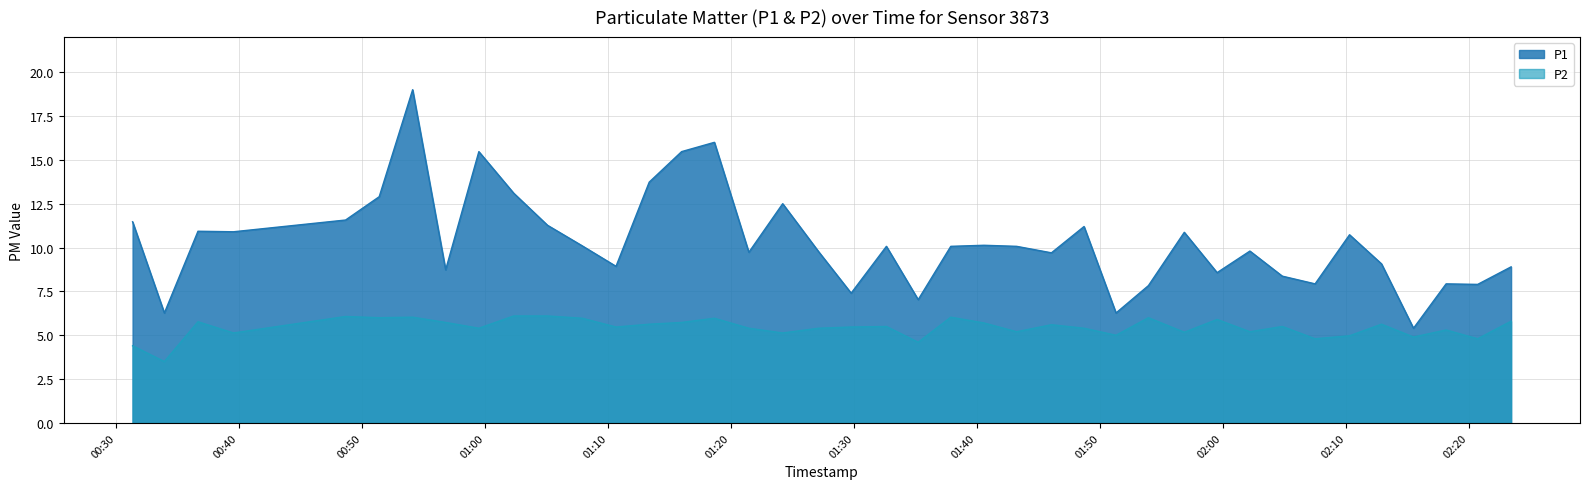

List the series in order of their peak value, lowest first.

P2, P1